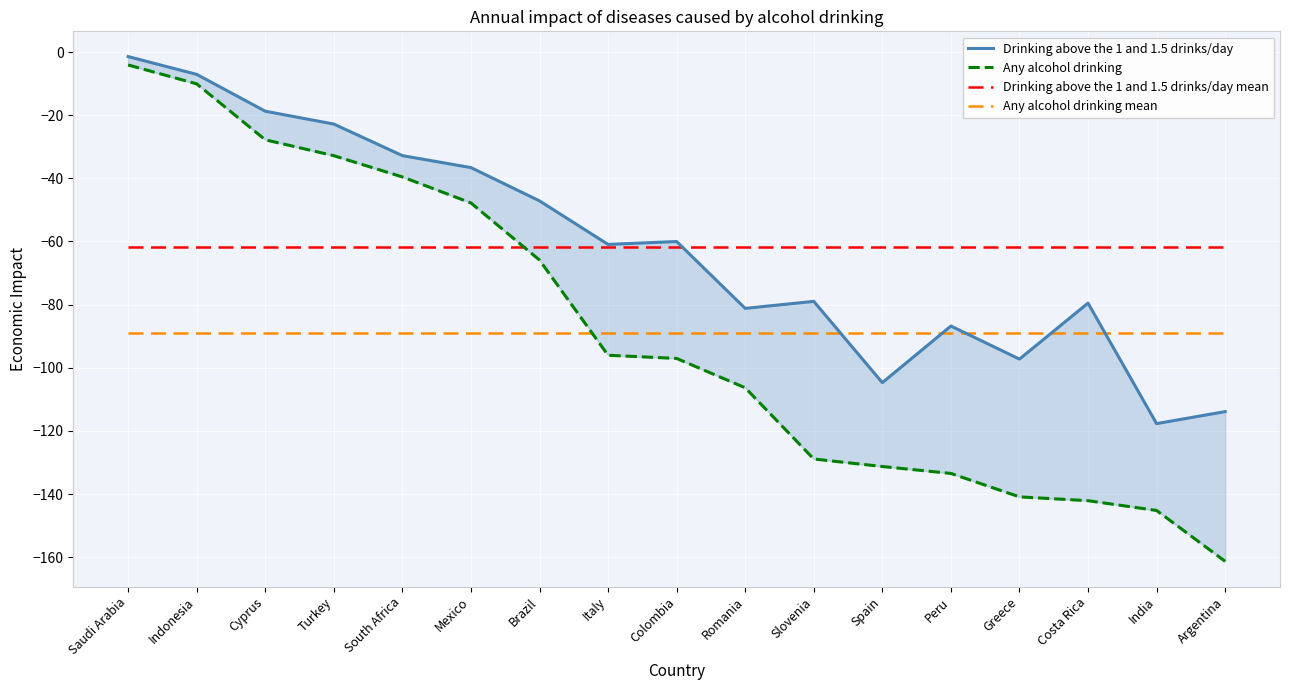

What is the greatest value displayed?

-1.4